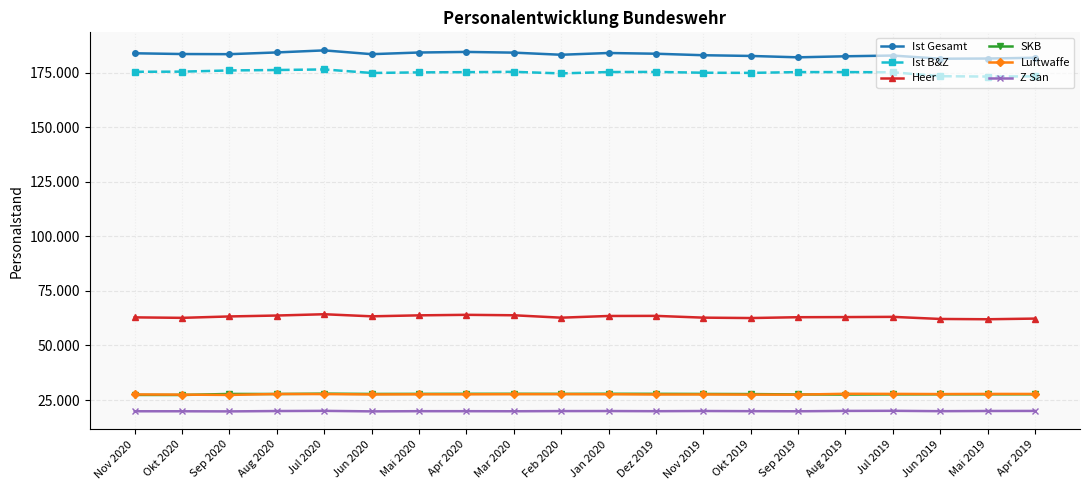

What is the value of the Luftwaffe point at the 8th from the left?

27620